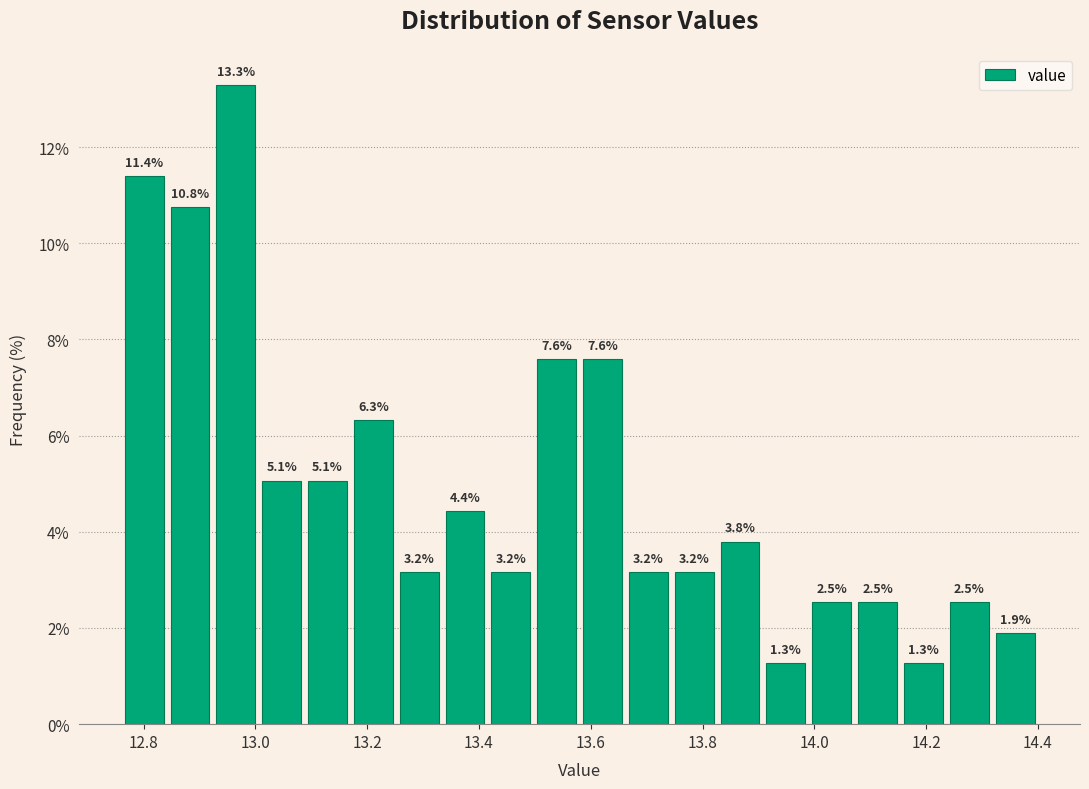

Reading left to right, list every bar in this chart as the range it spans on the x-axis followed by its height. The bar edges are not printed on the chart, so give them approximately, as read against the axis.

12.760 to 12.842: 11.4
12.842 to 12.924: 10.8
12.924 to 13.006: 13.3
13.006 to 13.088: 5.1
13.088 to 13.170: 5.1
13.170 to 13.252: 6.3
13.252 to 13.334: 3.2
13.334 to 13.416: 4.4
13.416 to 13.498: 3.2
13.498 to 13.580: 7.6
13.580 to 13.662: 7.6
13.662 to 13.744: 3.2
13.744 to 13.826: 3.2
13.826 to 13.908: 3.8
13.908 to 13.990: 1.3
13.990 to 14.072: 2.5
14.072 to 14.154: 2.5
14.154 to 14.236: 1.3
14.236 to 14.318: 2.5
14.318 to 14.400: 1.9